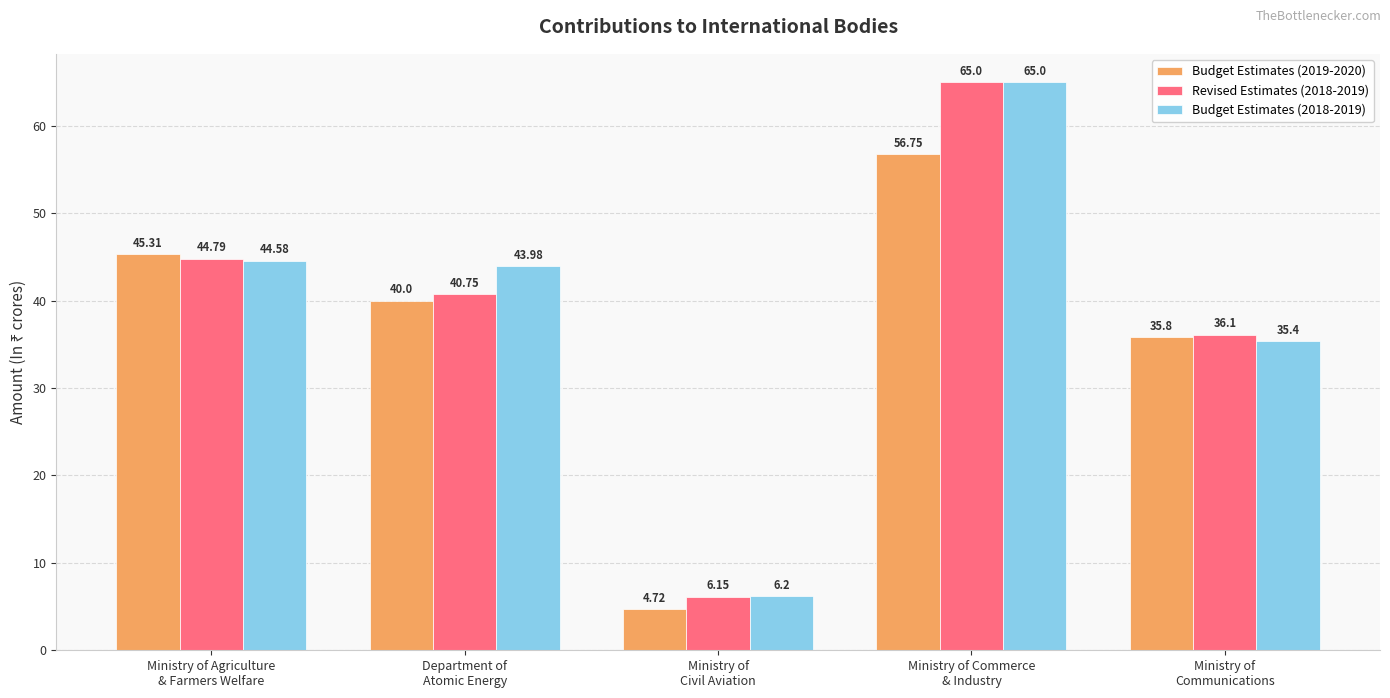

At Department of
Atomic Energy, list the series in order from largest to smallest.

Budget Estimates (2018-2019), Revised Estimates (2018-2019), Budget Estimates (2019-2020)